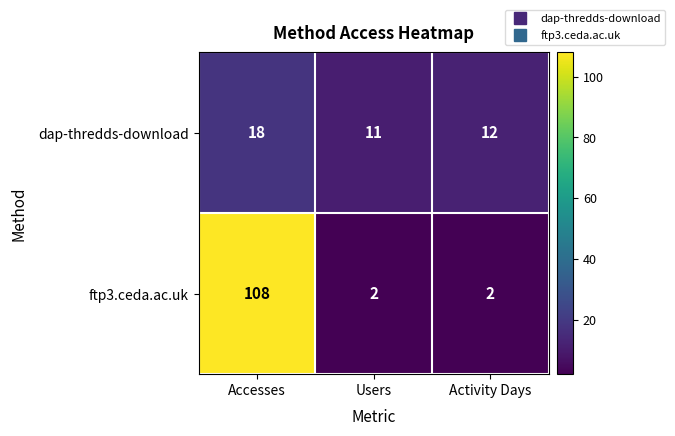

Which category has the highest value in the dap-thredds-download series?

Accesses